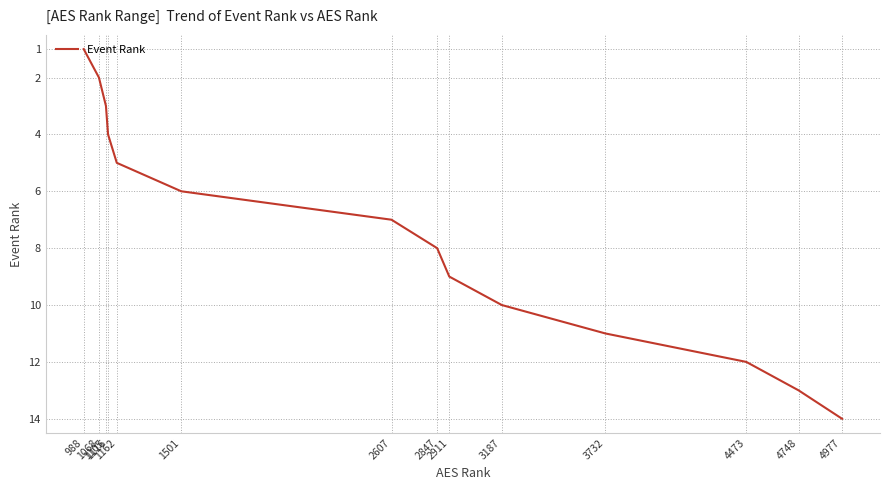

What is the difference between the maximum and minimum values?

13